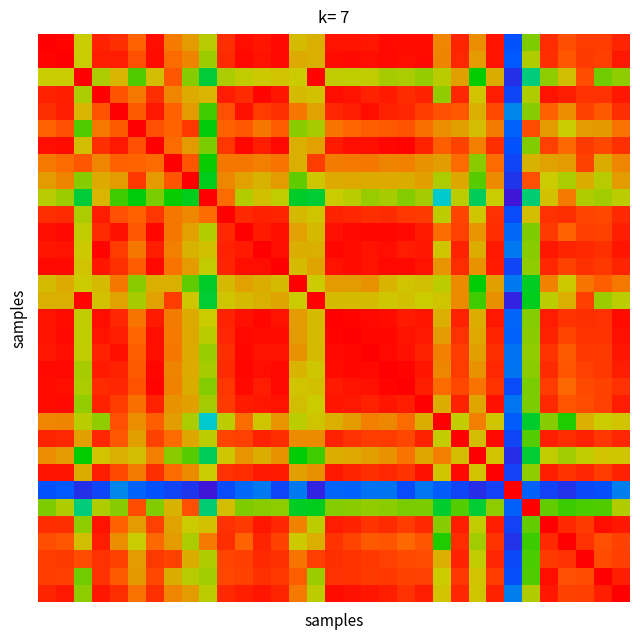

What is the minimum value shown in the chart?

0.2